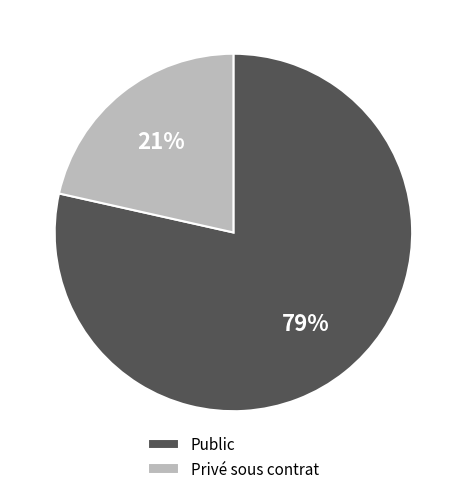

Which has a higher value, Public or Privé sous contrat?

Public